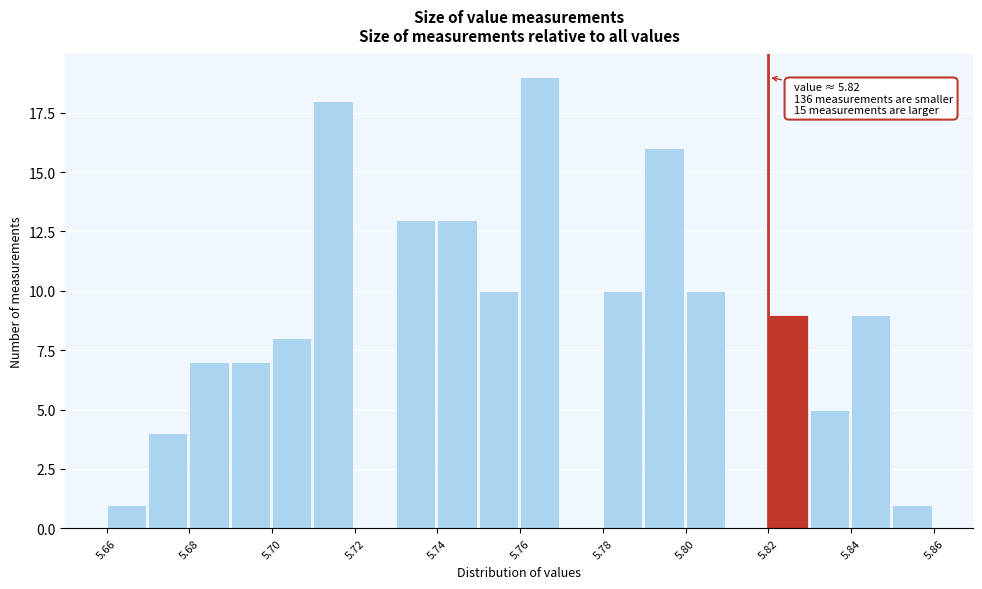

Which range on the x-axis has the tallest bar?

5.76 to 5.77